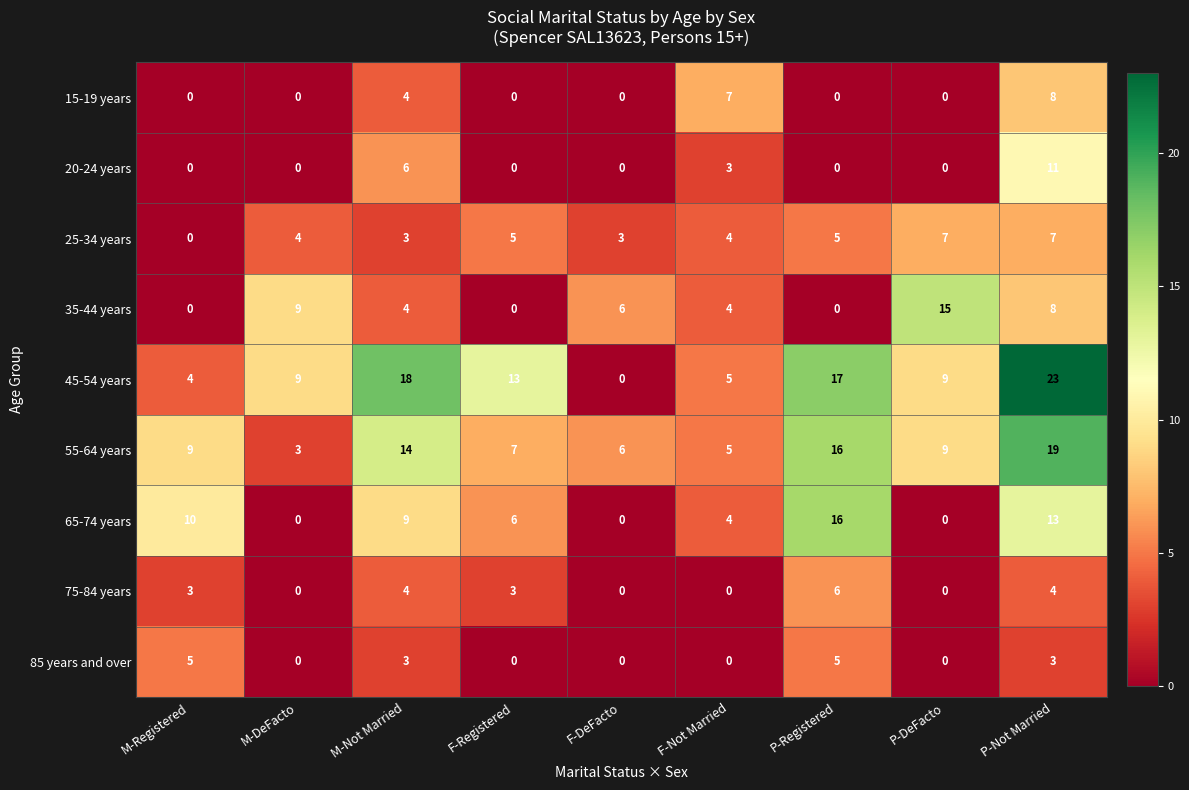

What is the sum of the 85 years and over values at P-Not Married and P-Registered?

8